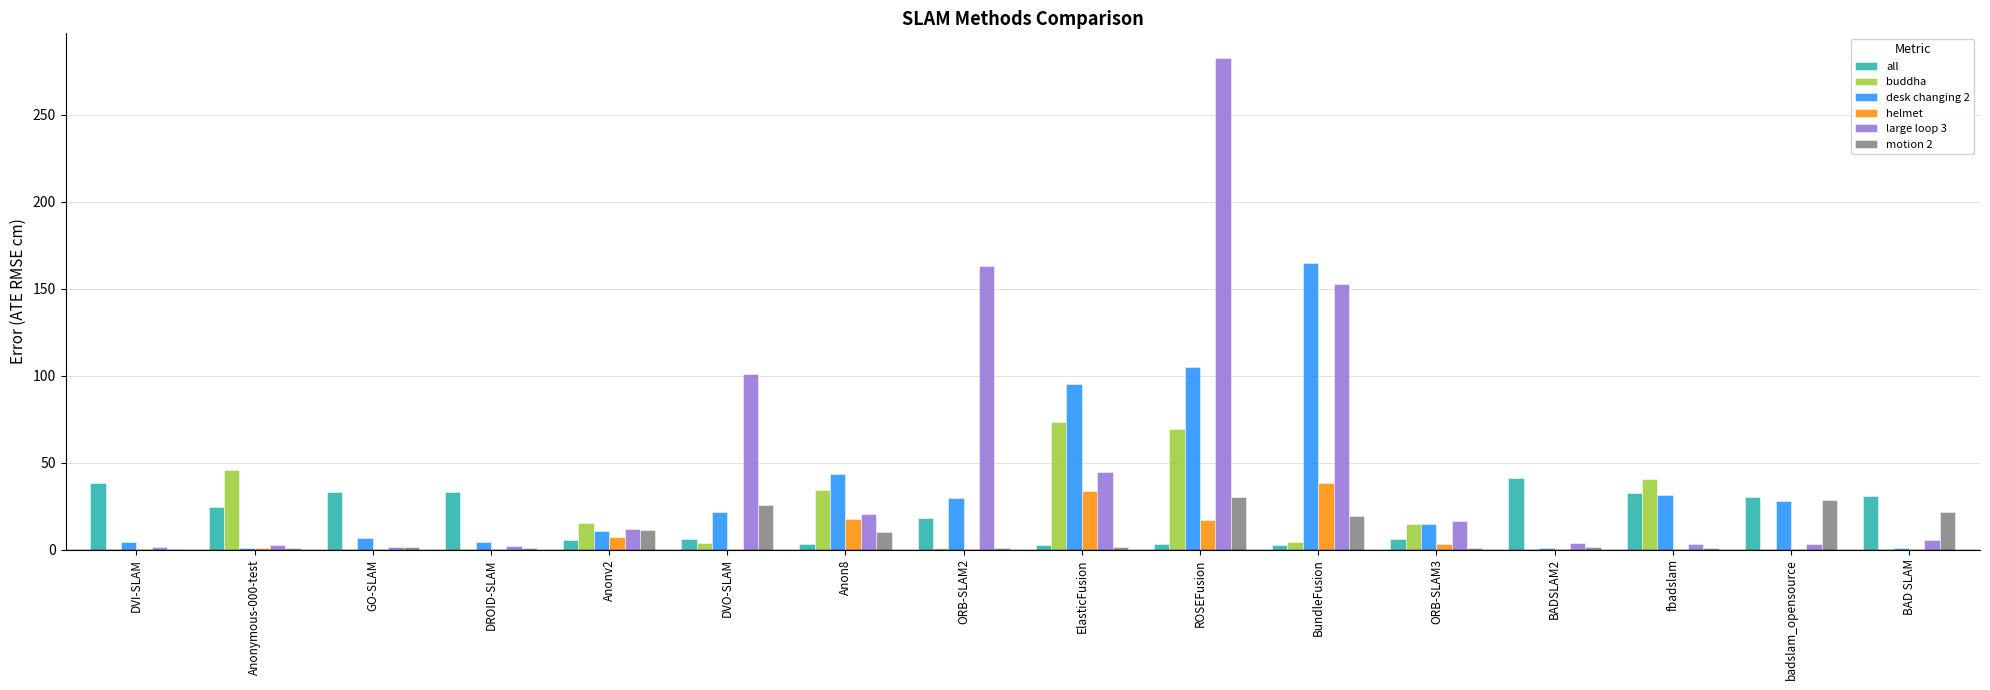

Count the number of data series in this chart.

6